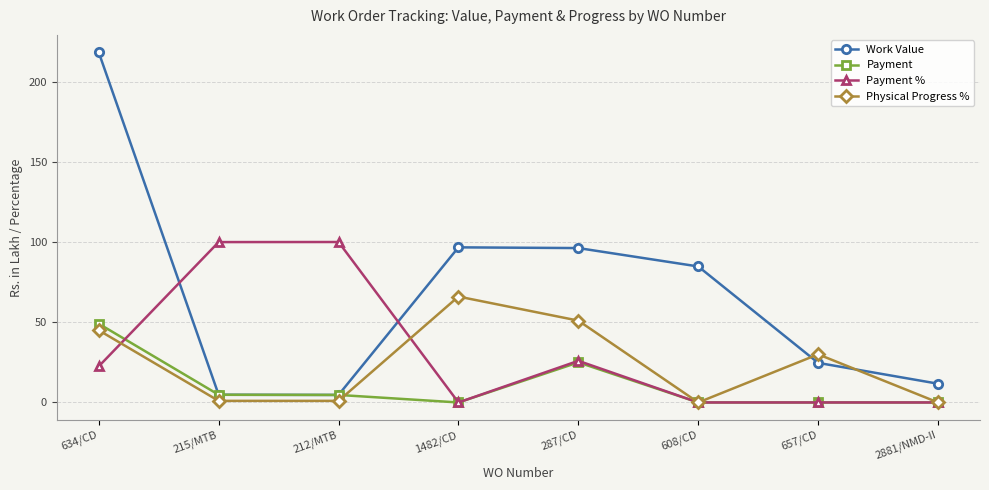

How many values in the Work Value series are below 84?

4